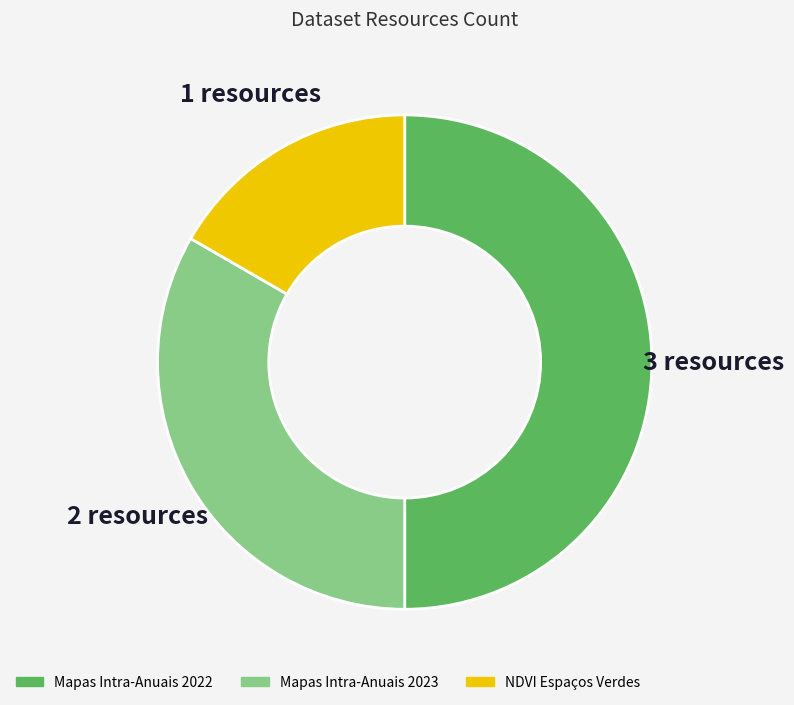

Rank the categories by value from lowest to highest.

NDVI Espaços Verdes, Mapas Intra-Anuais 2023, Mapas Intra-Anuais 2022